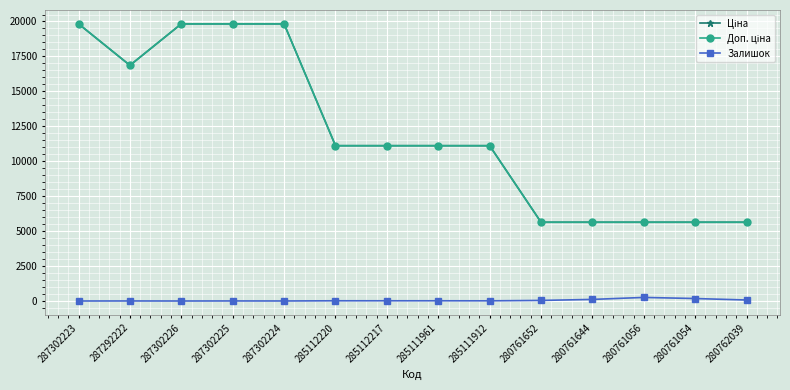

List the series in order of their peak value, lowest first.

Залишок, Ціна, Доп. ціна